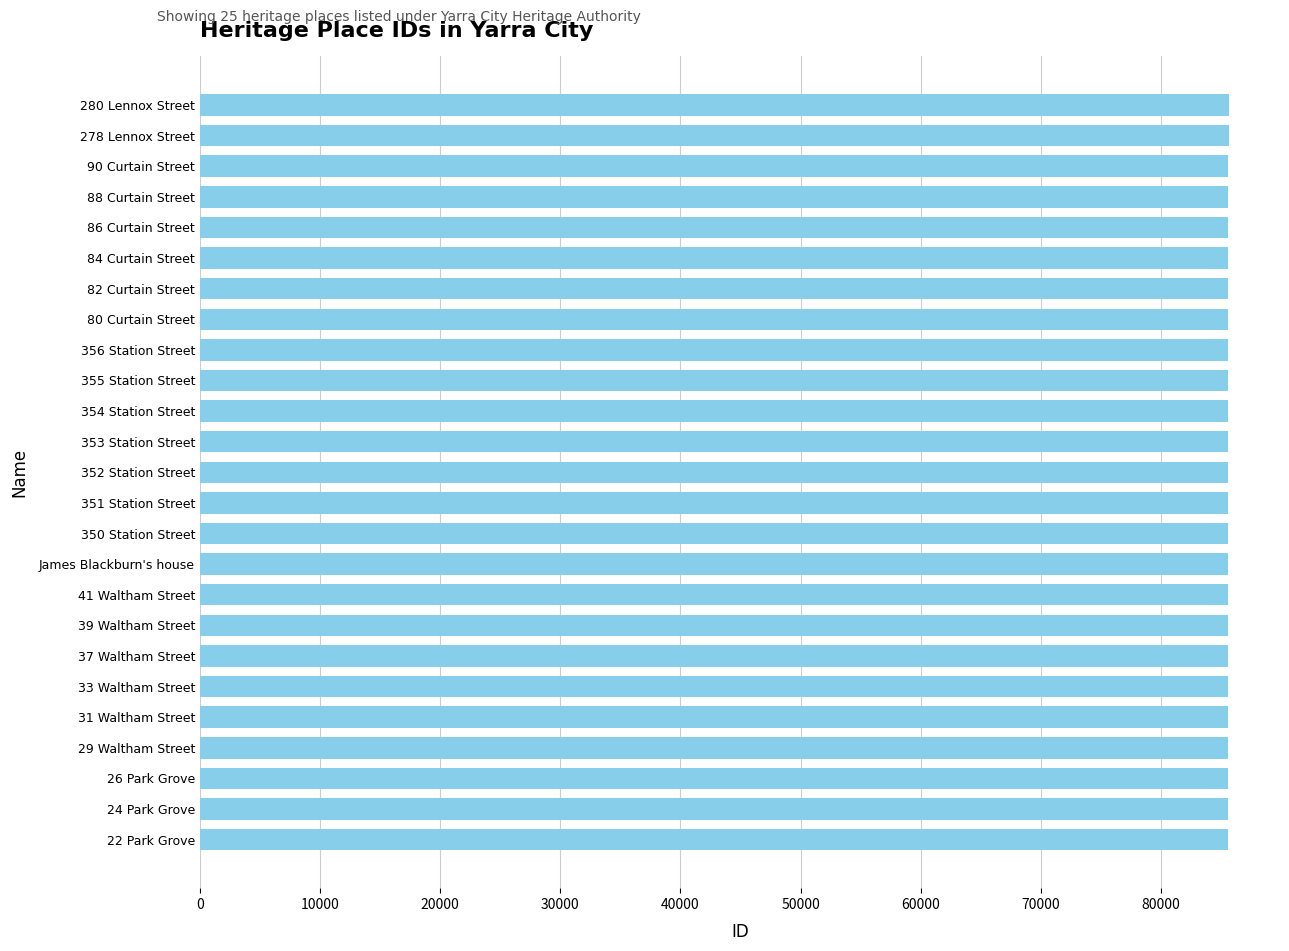

Approximately how many times larger is the value at 88 Curtain Street compared to 26 Park Grove?

1.0